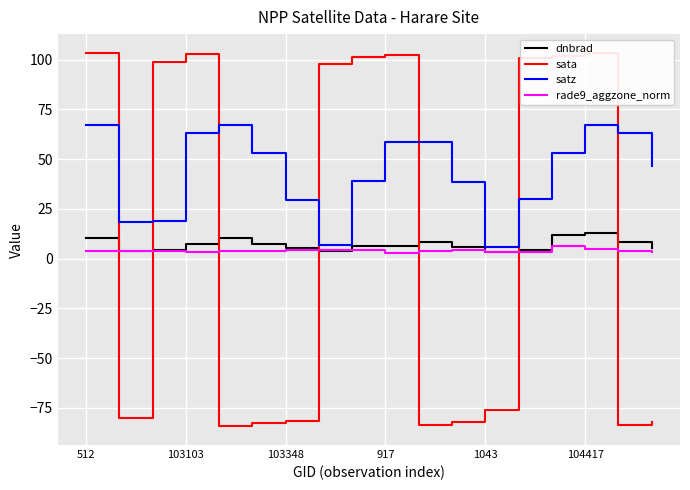

Which series changed the most between 512 and 1043?

sata